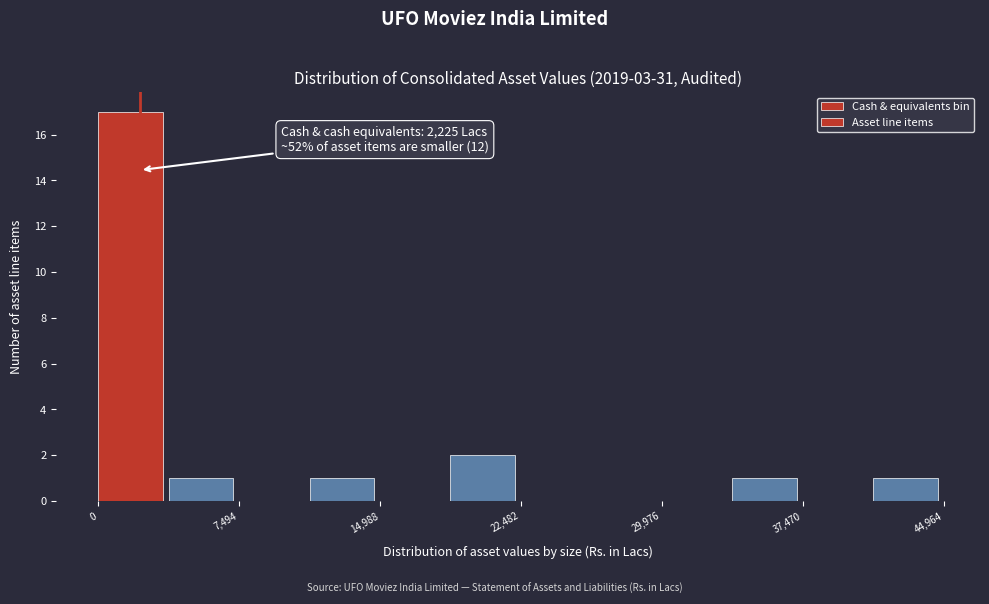

Around what value on the x-axis is the tallest bar? Give the approximate position of its centre, as read against the axis.

2000